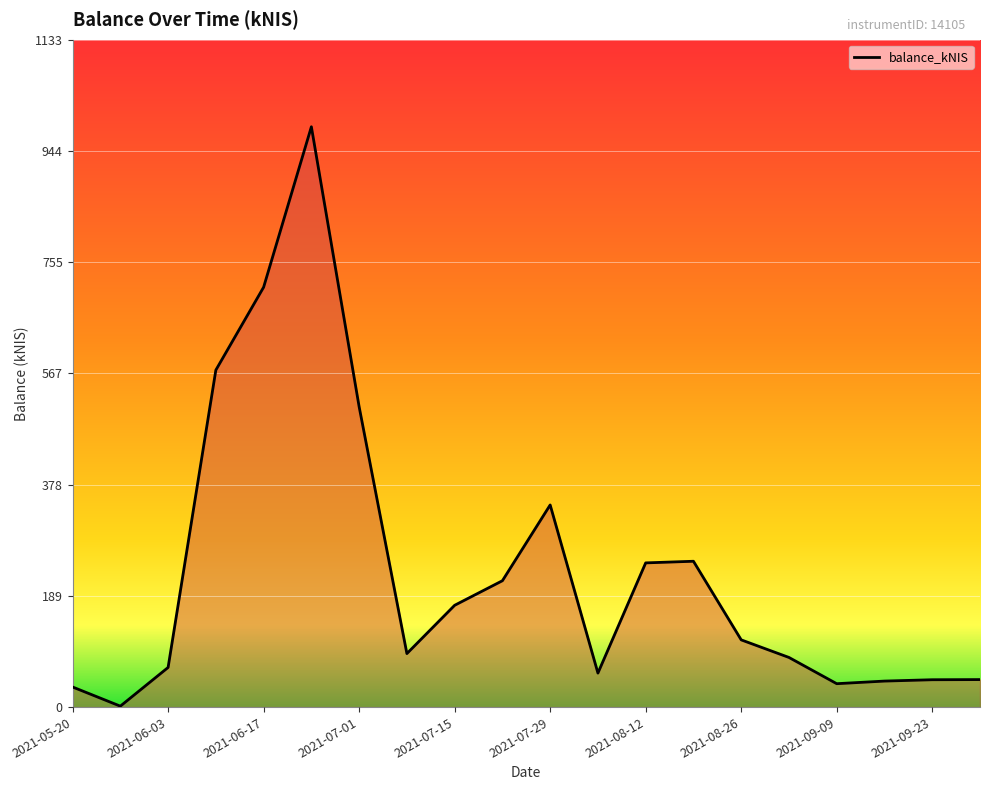

What is the maximum value shown in the chart?

985.3